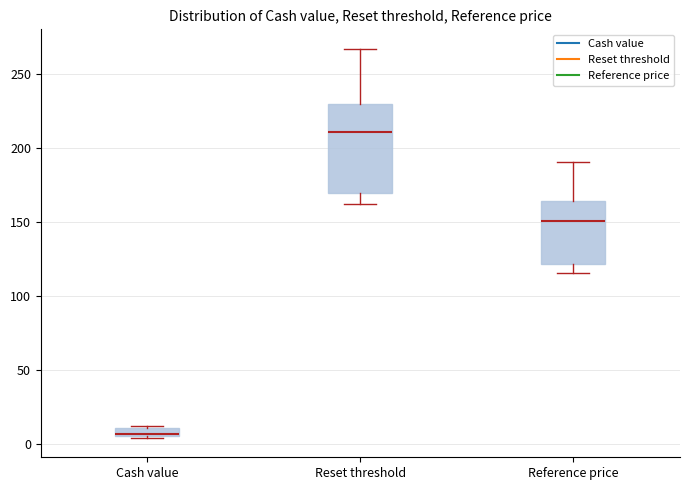

Which box's median line is the lowest?

Cash value